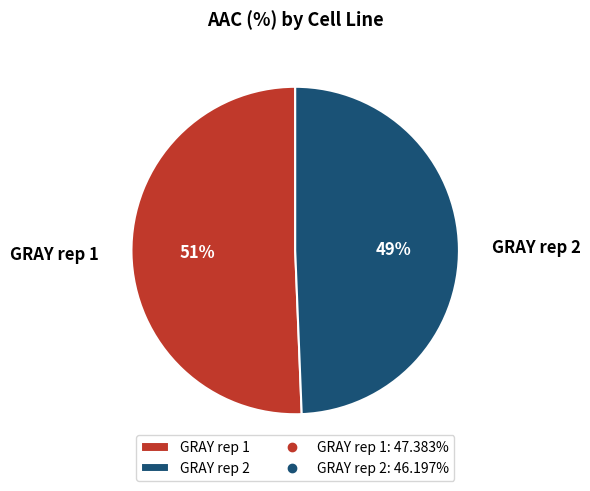

What percentage is the GRAY rep 2 slice, to the nearest percent?

49%